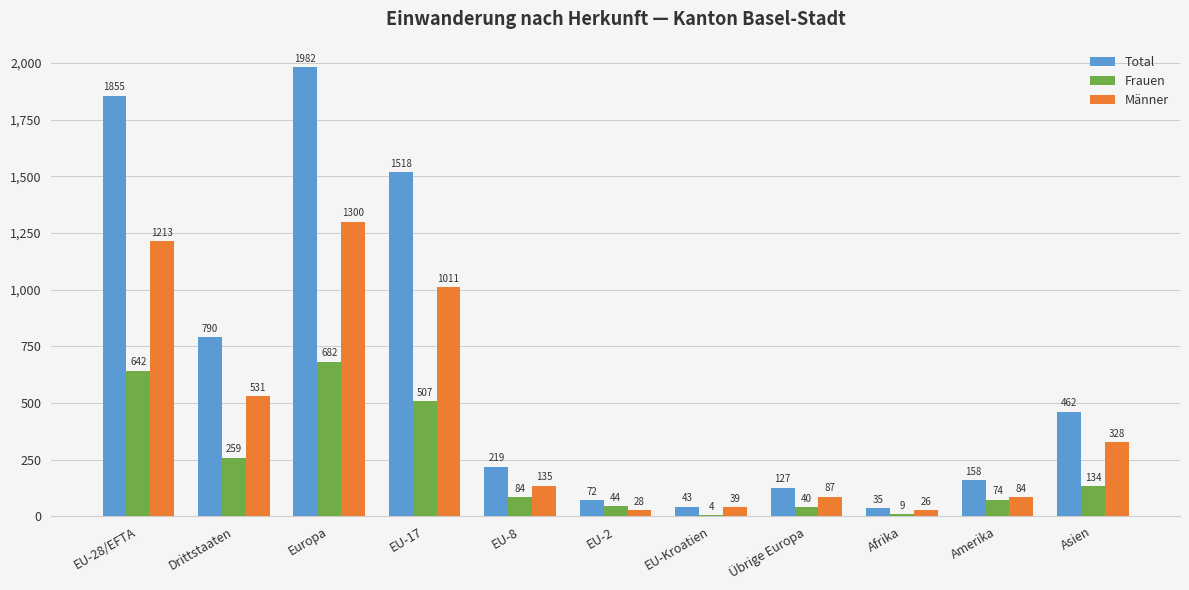

Reading left to right, extract all data points from this chart.

Total: 1855	790	1982	1518	219	72	43	127	35	158	462
Frauen: 642	259	682	507	84	44	4	40	9	74	134
Männer: 1213	531	1300	1011	135	28	39	87	26	84	328